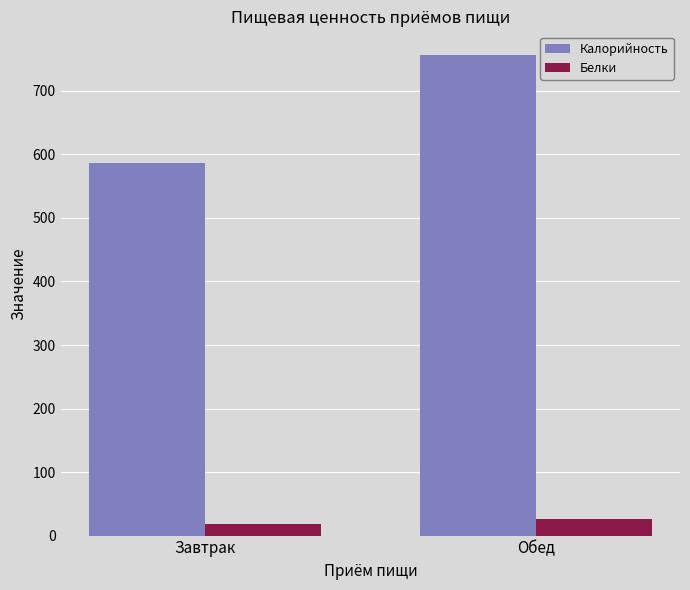

What is the difference between the highest and lowest values at Обед?

730.0